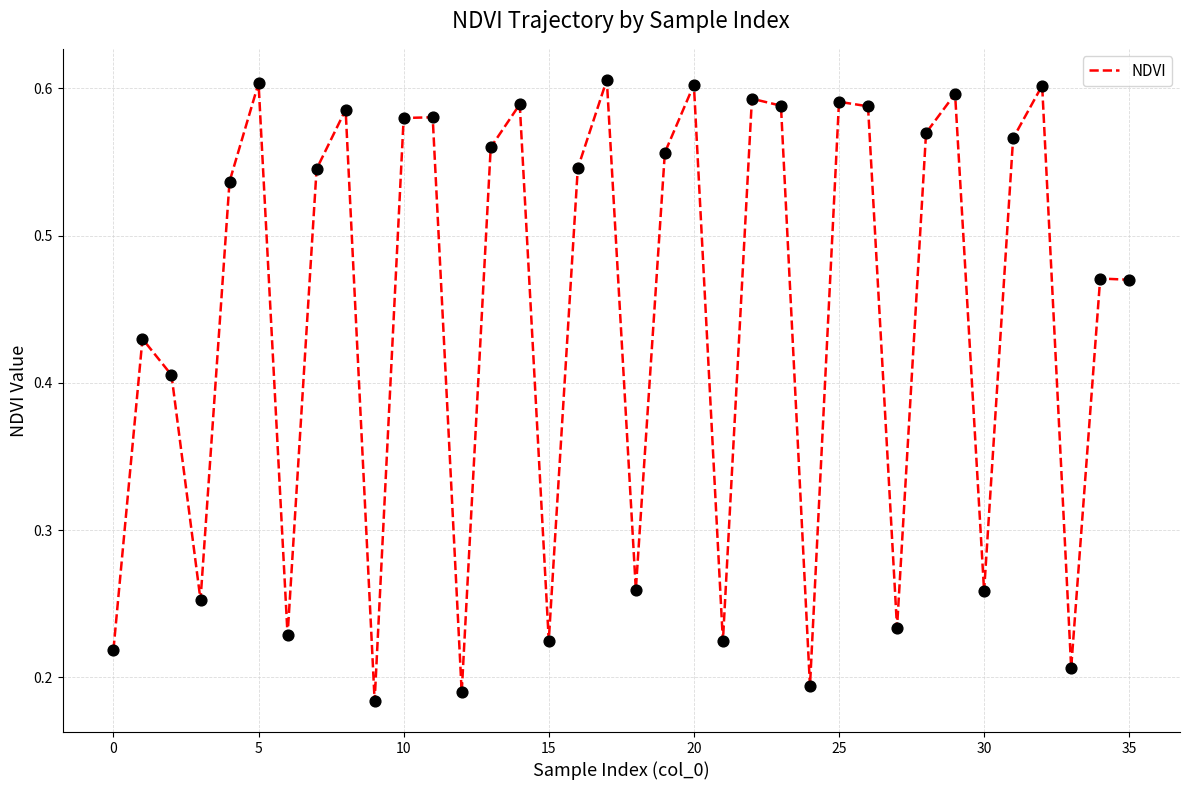

Is this an area chart (filled region under the line)?

No